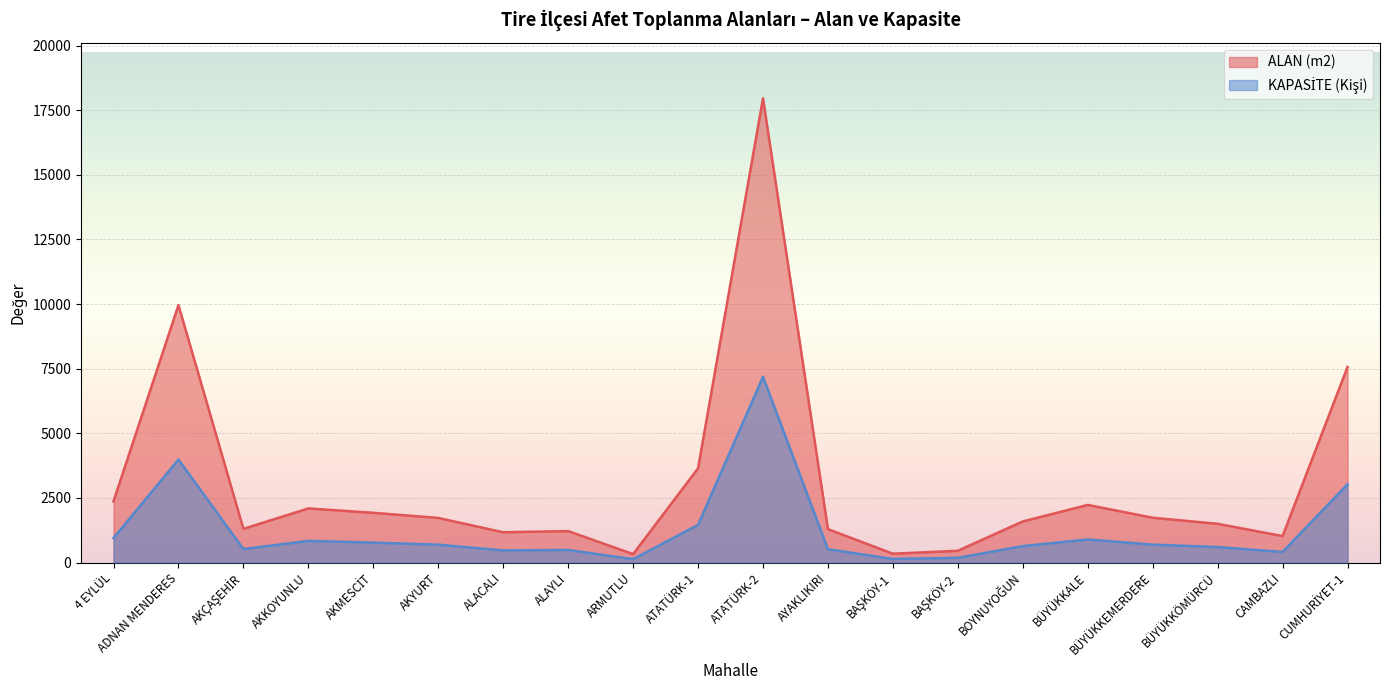

At BÜYÜKKÖMÜRCÜ, list the series in order from smallest to largest.

KAPASİTE (Kişi), ALAN (m2)